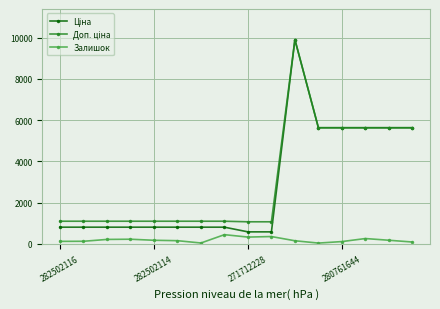

At how many categories does at least one series exceed 3452?

6